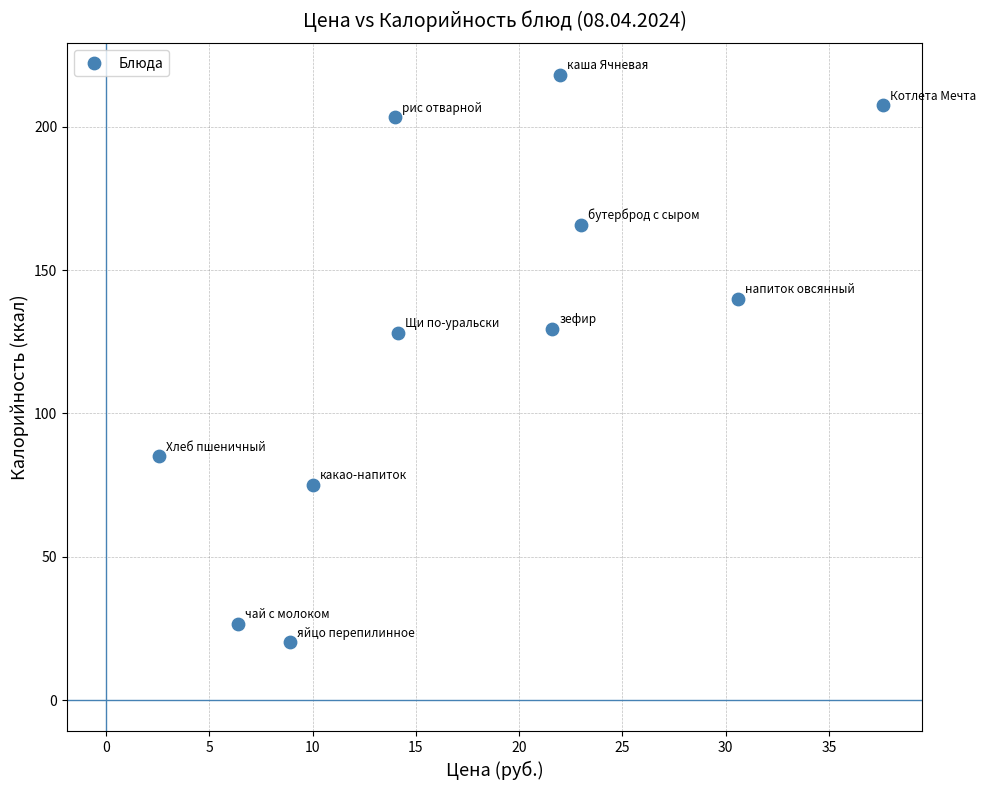

What is the range of X values (max minus min)?

35.1